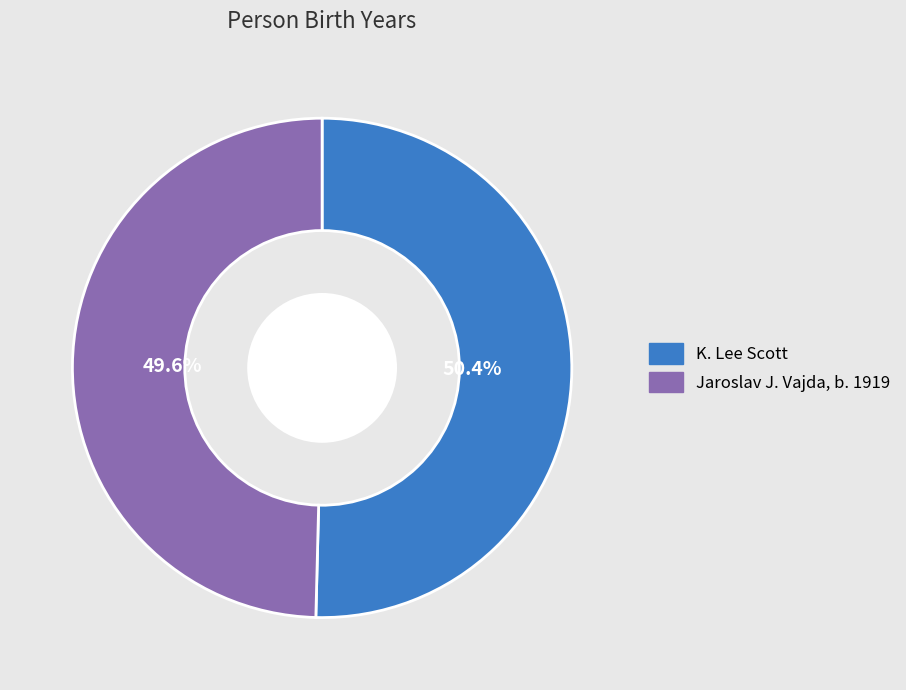

Combined, do K. Lee Scott and Jaroslav J. Vajda, b. 1919 account for over 50%?

Yes